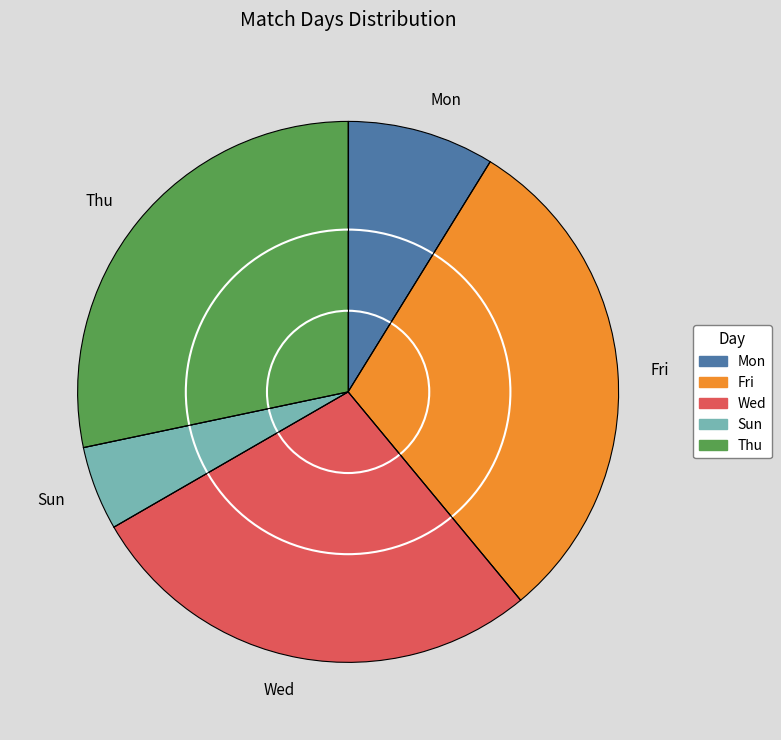

Rank the categories by value from highest to lowest.

Fri, Thu, Wed, Mon, Sun